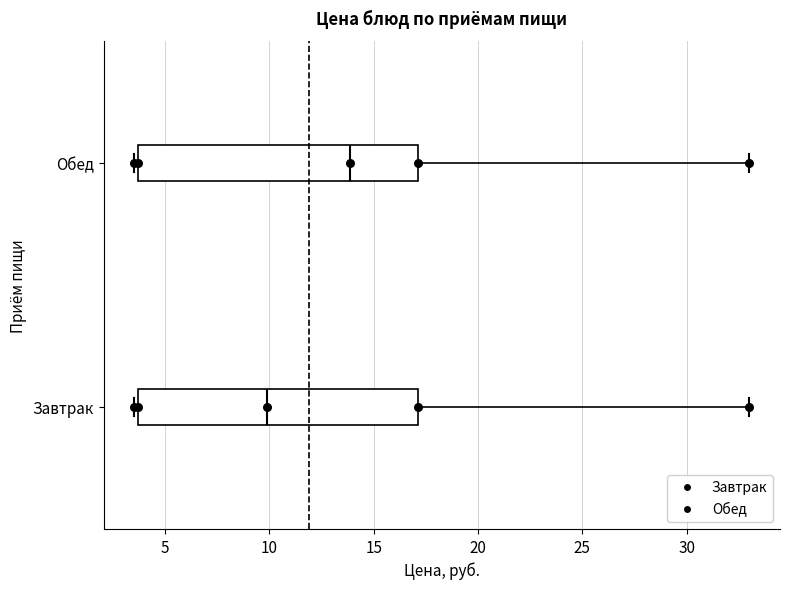

Where does the median line of the box for Обед sit on the x-axis? The values are not printed on the chart, so give them approximately, as read against the axis.

14.0